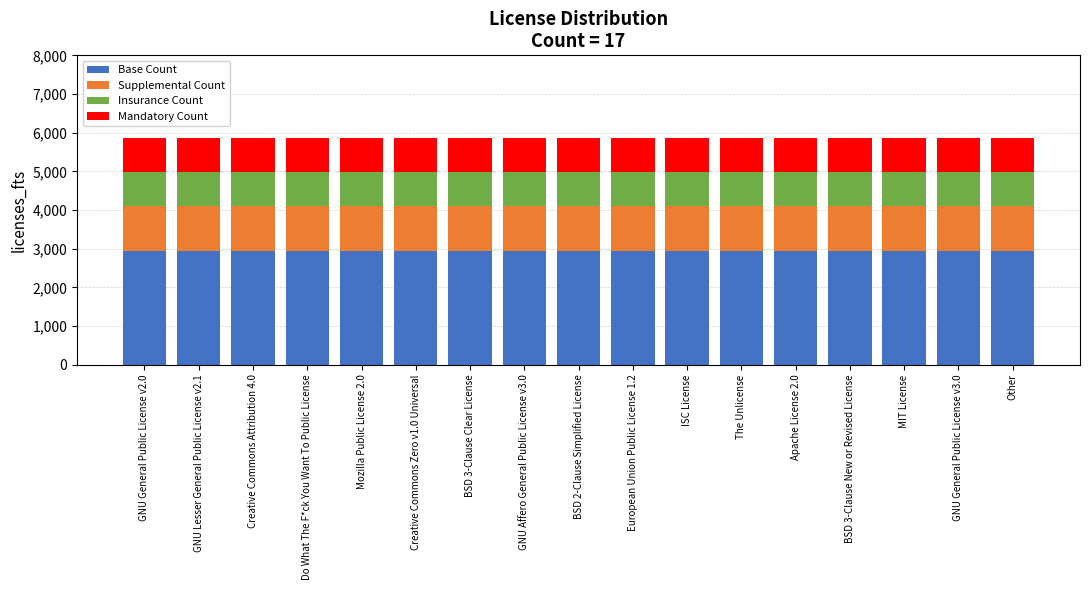

What is the lowest value of the Base Count series?

2926.5